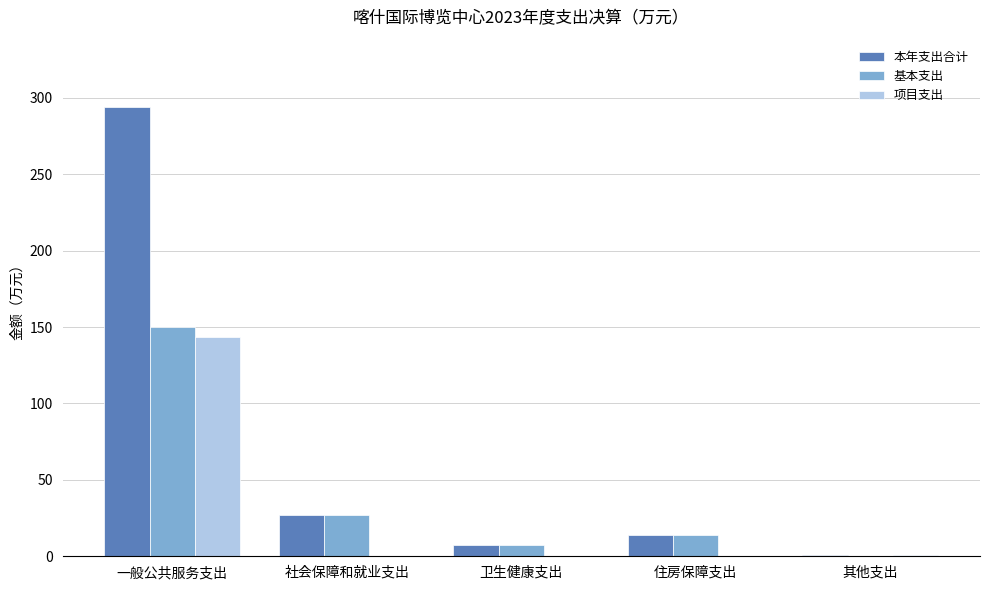

The value of 项目支出 at 卫生健康支出 is -63.1. True or false?

False